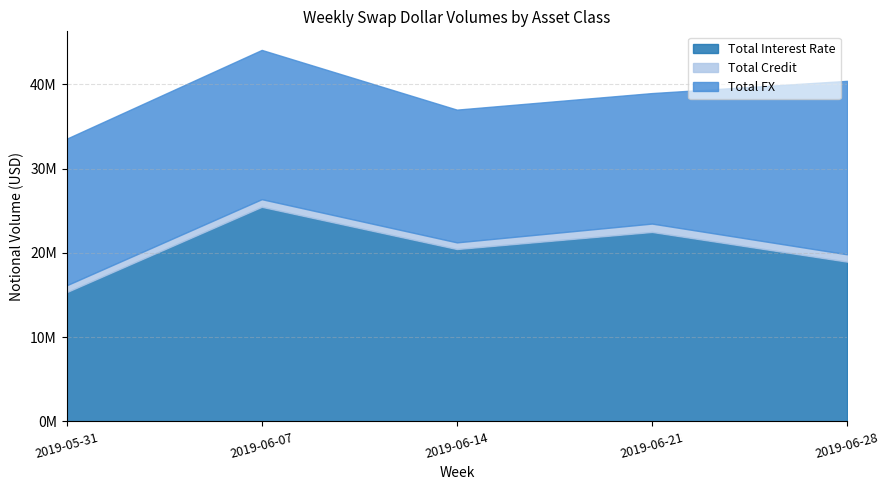

At 2019-06-07, list the series in order from smallest to largest.

Total Credit, Total FX, Total Interest Rate